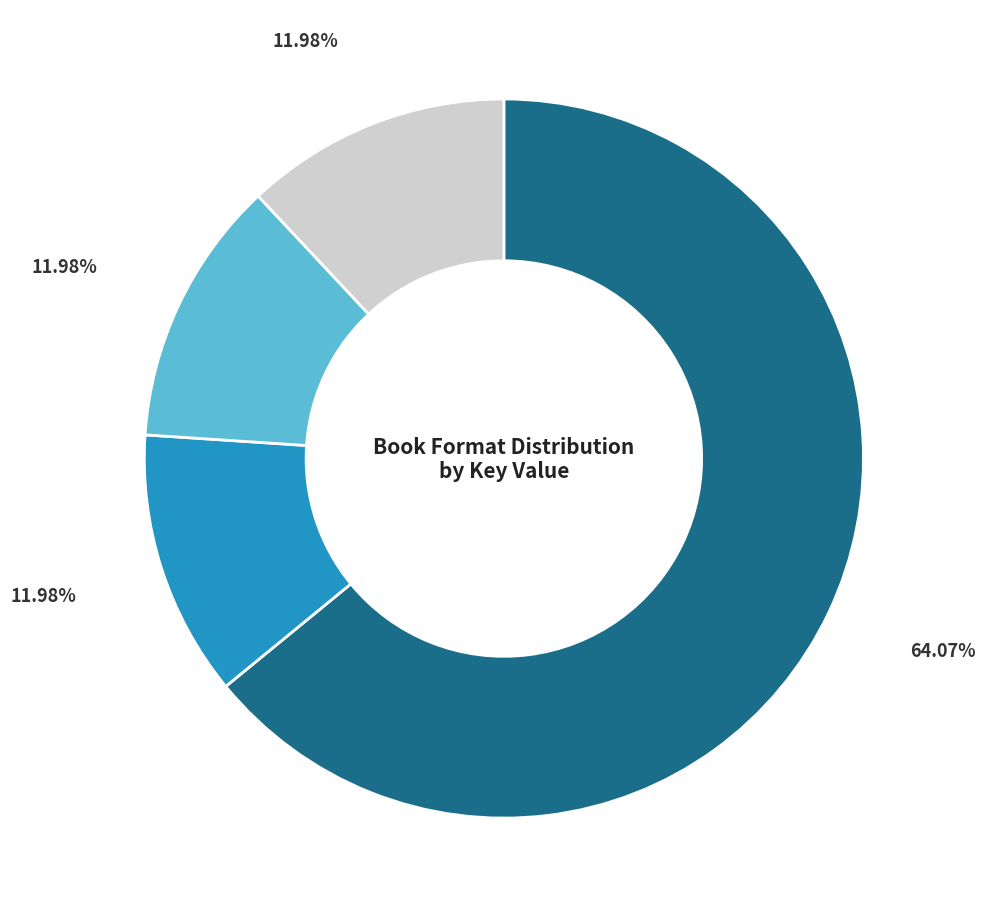

Is there a majority slice in this chart?

Yes